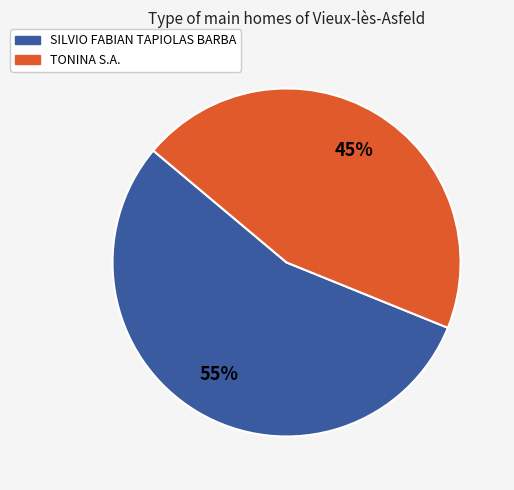

What percentage is the TONINA S.A. slice, to the nearest percent?

45%